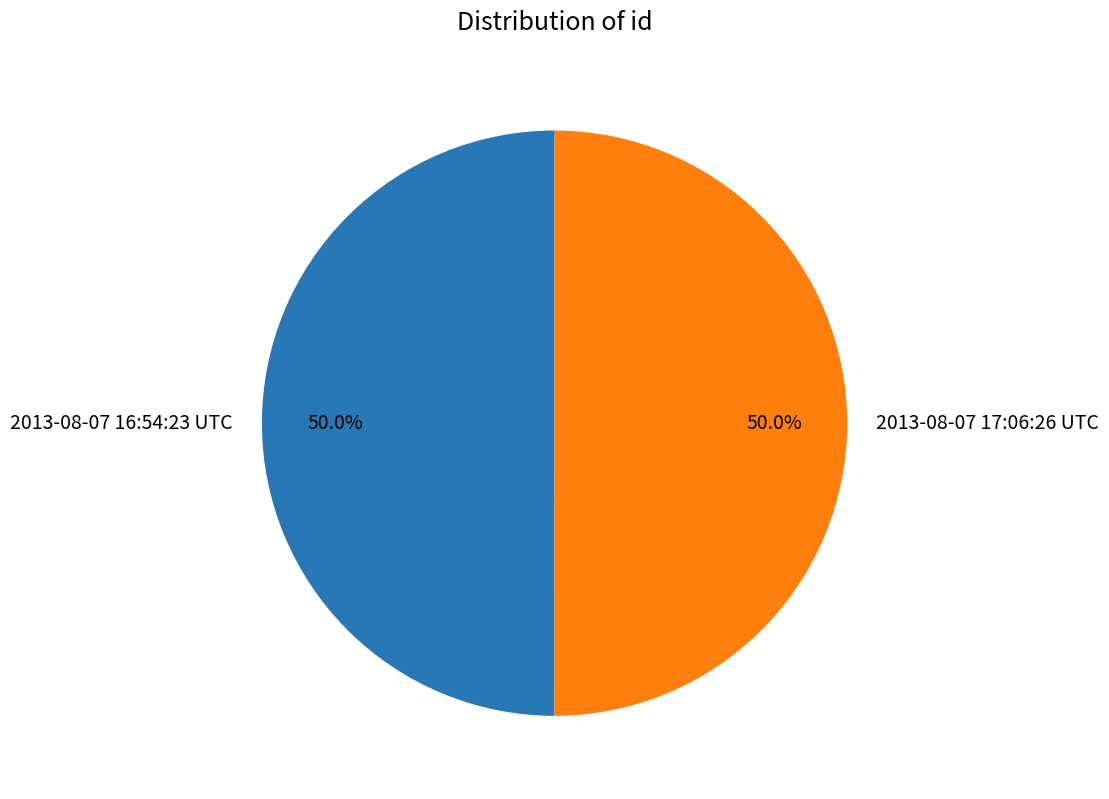

What is the ratio of the value at 2013-08-07 17:06:26 UTC to the value at 2013-08-07 16:54:23 UTC?

1.0